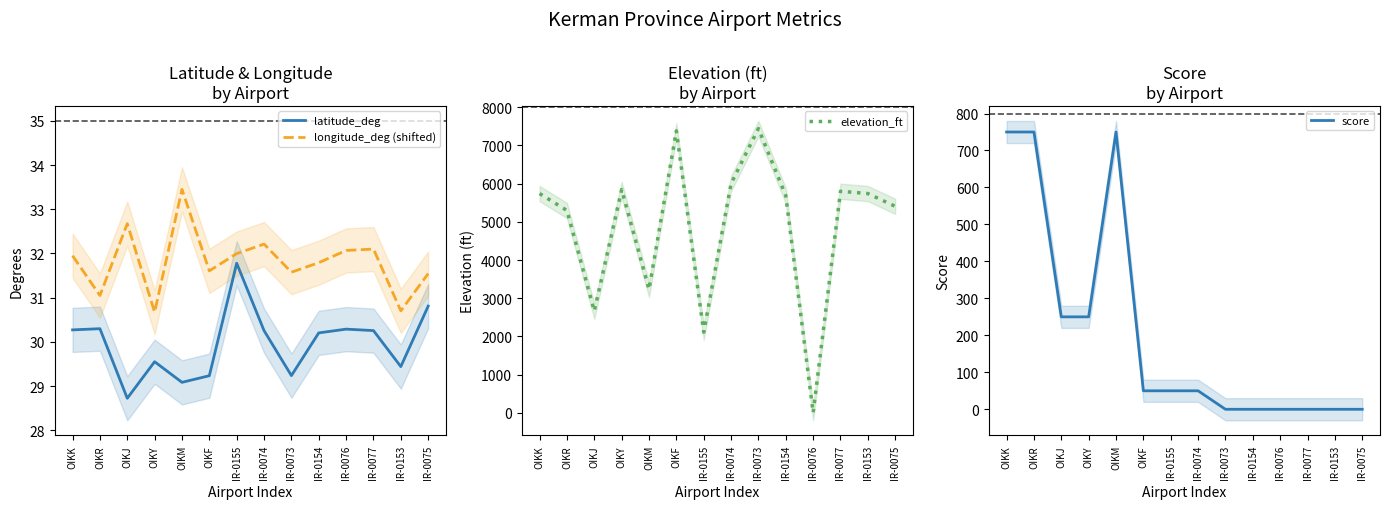

How many intersections are there between longitude_deg (shifted) and elevation_ft?

2